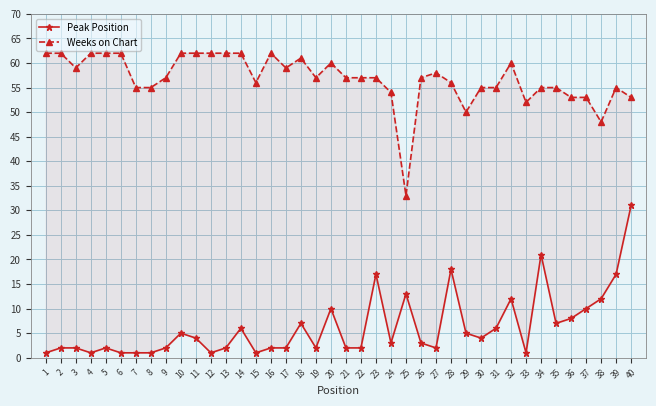

Between 12 and 18, which series saw the biggest shift?

Peak Position